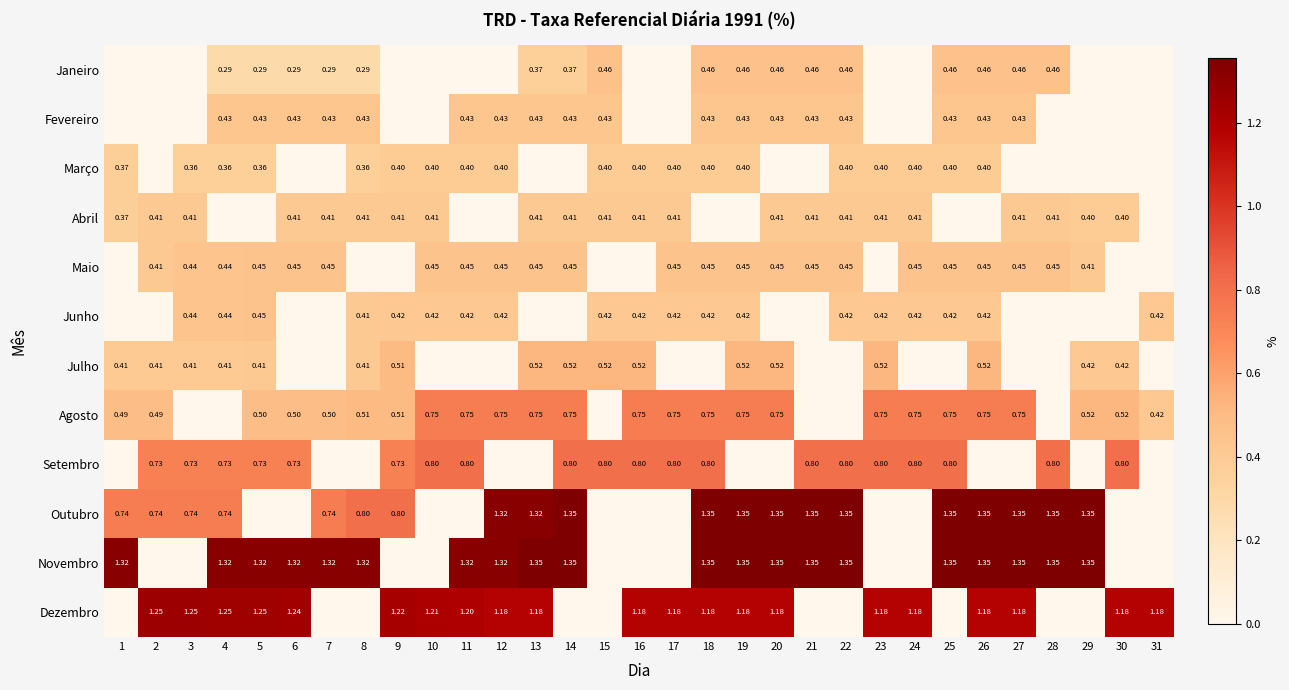

At how many categories does at least one series exceed 0?

31